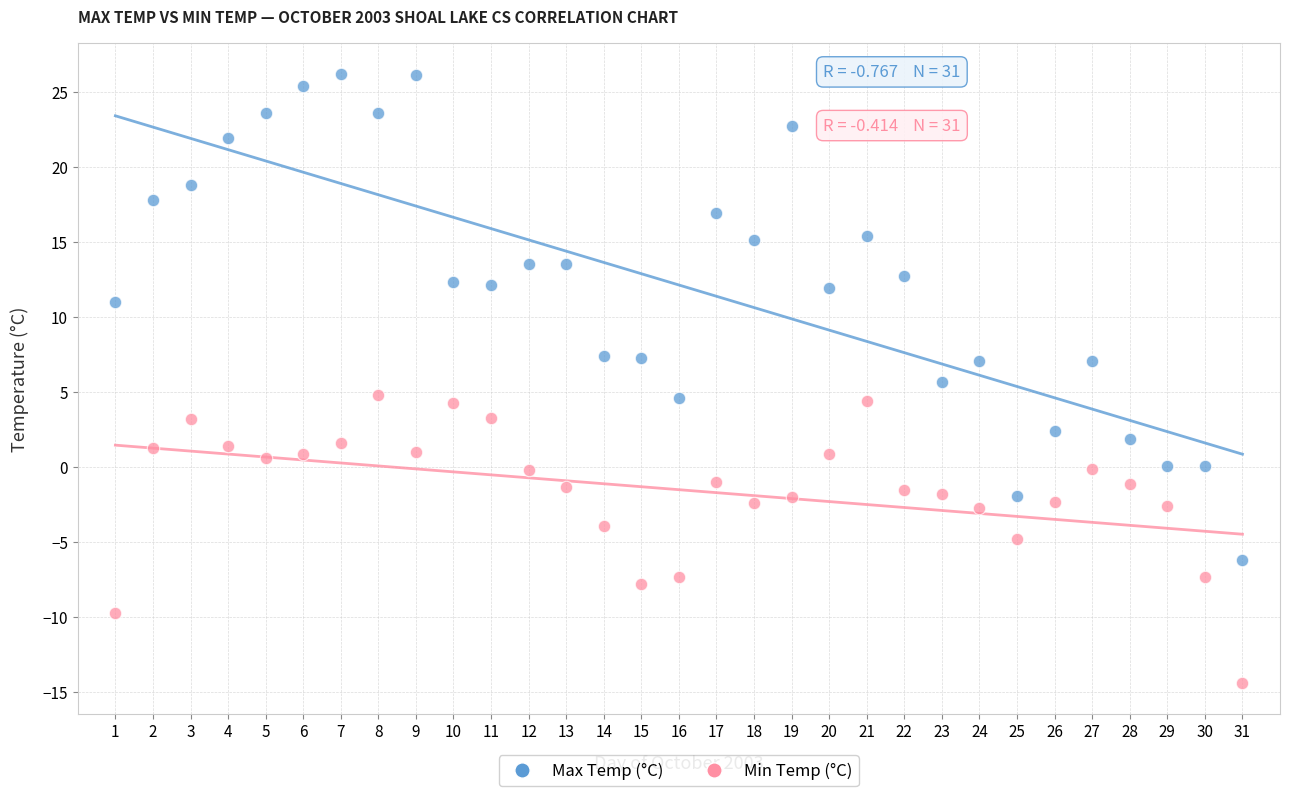

Which series reaches the minimum Y coordinate?

Min Temp (°C)